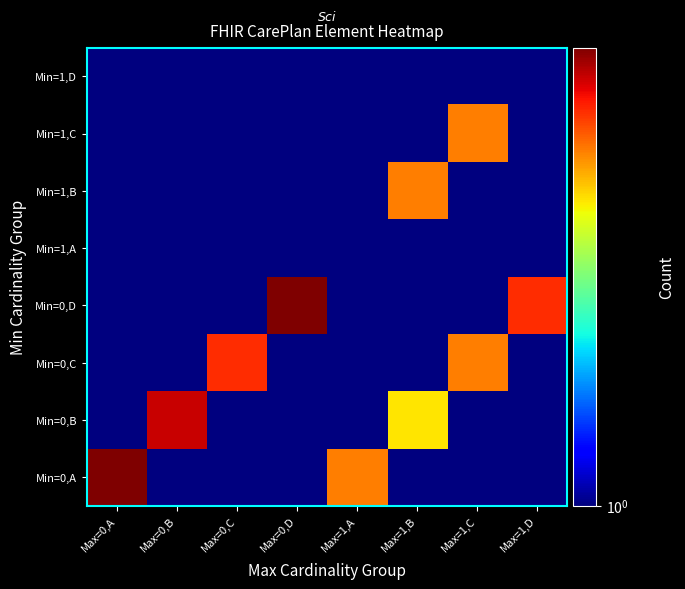

Reading left to right, what are all the values shown in this chart?

Min=0,A: Max=0,A=8	Max=0,B=1	Max=0,C=1	Max=0,D=1	Max=1,A=5	Max=1,B=1	Max=1,C=1	Max=1,D=1
Min=0,B: Max=0,A=1	Max=0,B=7	Max=0,C=1	Max=0,D=1	Max=1,A=1	Max=1,B=4	Max=1,C=1	Max=1,D=1
Min=0,C: Max=0,A=1	Max=0,B=1	Max=0,C=6	Max=0,D=1	Max=1,A=1	Max=1,B=1	Max=1,C=5	Max=1,D=1
Min=0,D: Max=0,A=1	Max=0,B=1	Max=0,C=1	Max=0,D=8	Max=1,A=1	Max=1,B=1	Max=1,C=1	Max=1,D=6
Min=1,A: Max=0,A=1	Max=0,B=1	Max=0,C=1	Max=0,D=1	Max=1,A=1	Max=1,B=1	Max=1,C=1	Max=1,D=1
Min=1,B: Max=0,A=1	Max=0,B=1	Max=0,C=1	Max=0,D=1	Max=1,A=1	Max=1,B=5	Max=1,C=1	Max=1,D=1
Min=1,C: Max=0,A=1	Max=0,B=1	Max=0,C=1	Max=0,D=1	Max=1,A=1	Max=1,B=1	Max=1,C=5	Max=1,D=1
Min=1,D: Max=0,A=1	Max=0,B=1	Max=0,C=1	Max=0,D=1	Max=1,A=1	Max=1,B=1	Max=1,C=1	Max=1,D=1